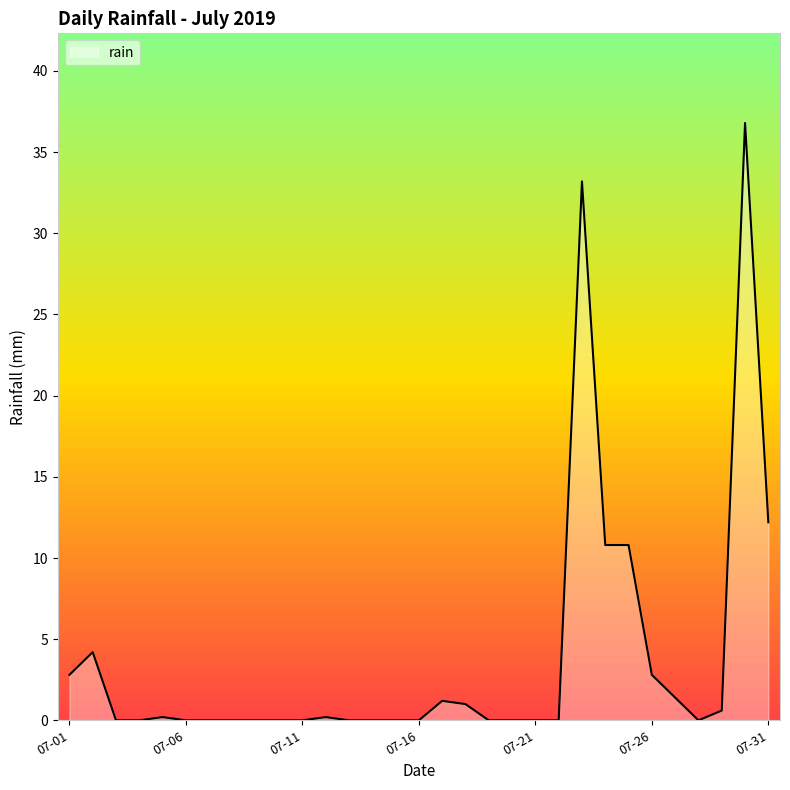

What is the greatest value displayed?

36.8